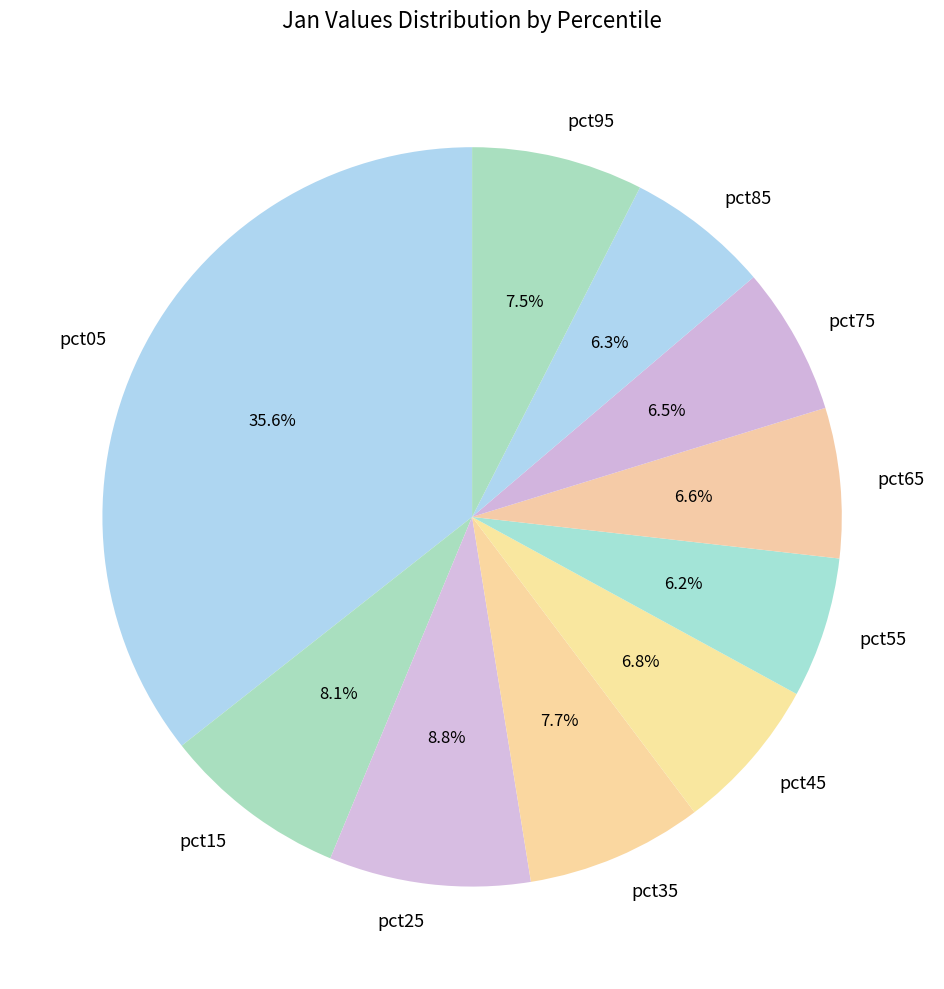

Does pct45 account for over 50% of the chart?

No